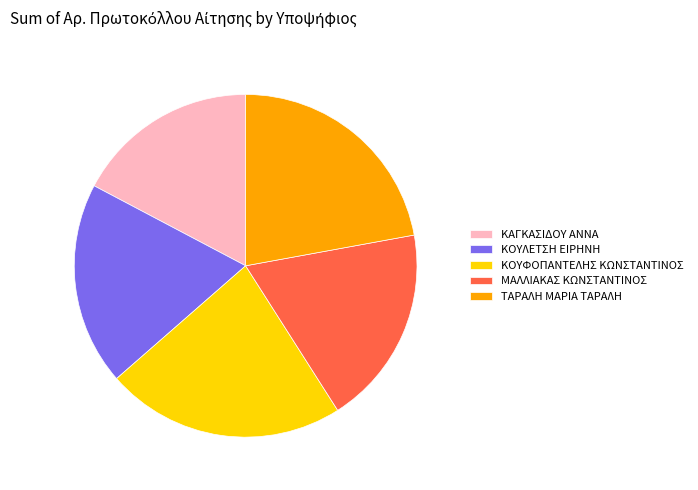

Is it true that ΚΟΥΦΟΠΑΝΤΕΛΗΣ ΚΩΝΣΤΑΝΤΙΝΟΣ is 23% of the pie?

True